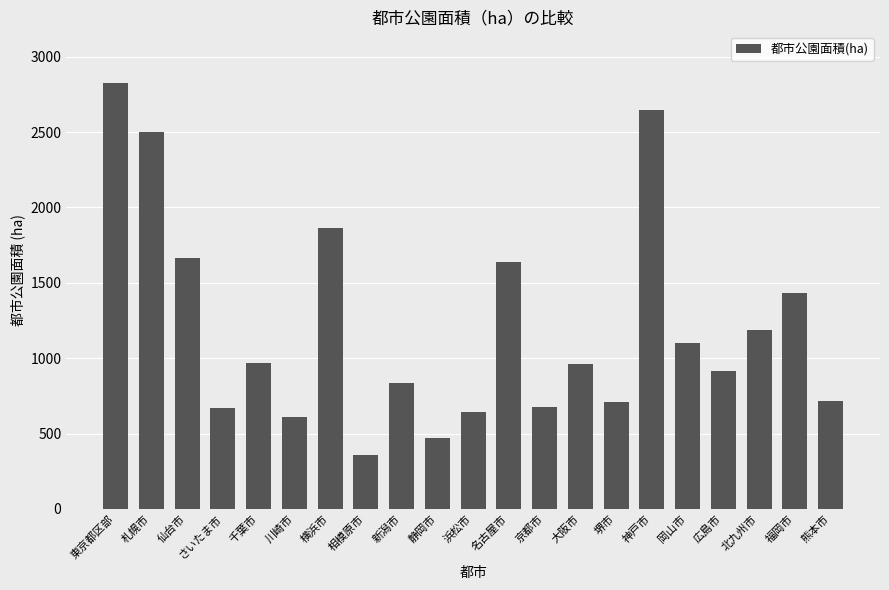

What is the average value?

1209.9